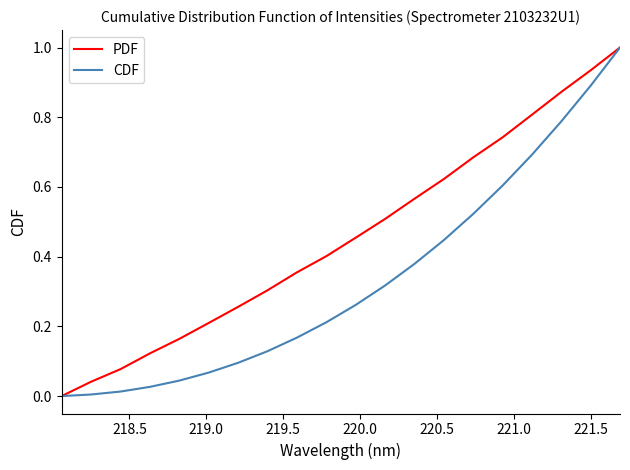

List the series in order of their overall mean, lowest first.

CDF, PDF